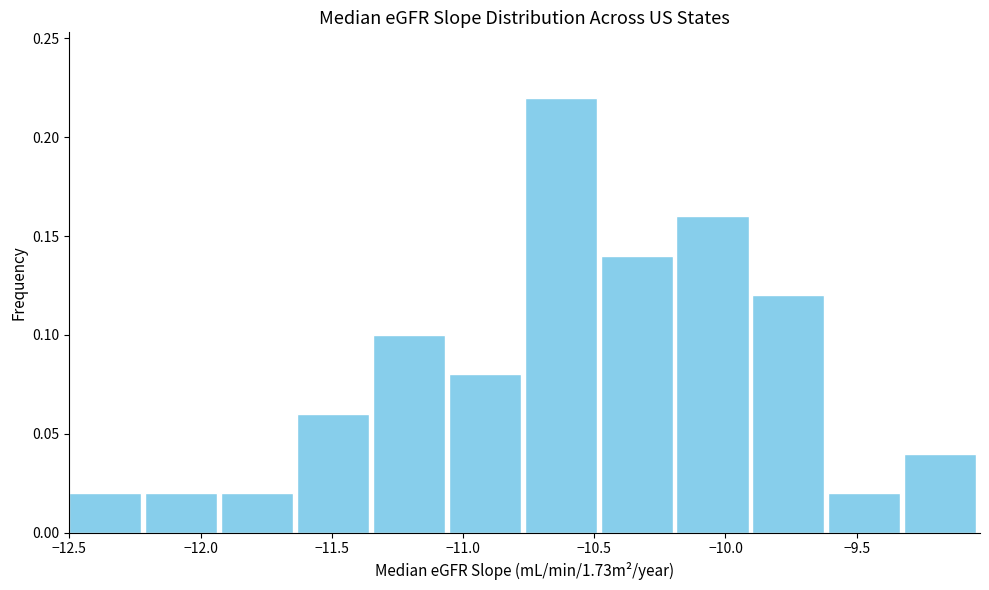

Reading left to right, list every bar in this chart as the range it spans on the x-axis followed by its height. Neither the bar edges nor the heights are printed on the chart, so give them approximately, as read against the axes.

-12.50 to -12.20: 0.02
-12.20 to -11.90: 0.02
-11.90 to -11.65: 0.02
-11.65 to -11.35: 0.06
-11.35 to -11.05: 0.10
-11.05 to -10.75: 0.08
-10.75 to -10.50: 0.22
-10.50 to -10.20: 0.14
-10.20 to -9.90: 0.16
-9.90 to -9.60: 0.12
-9.60 to -9.30: 0.02
-9.30 to -9.05: 0.04